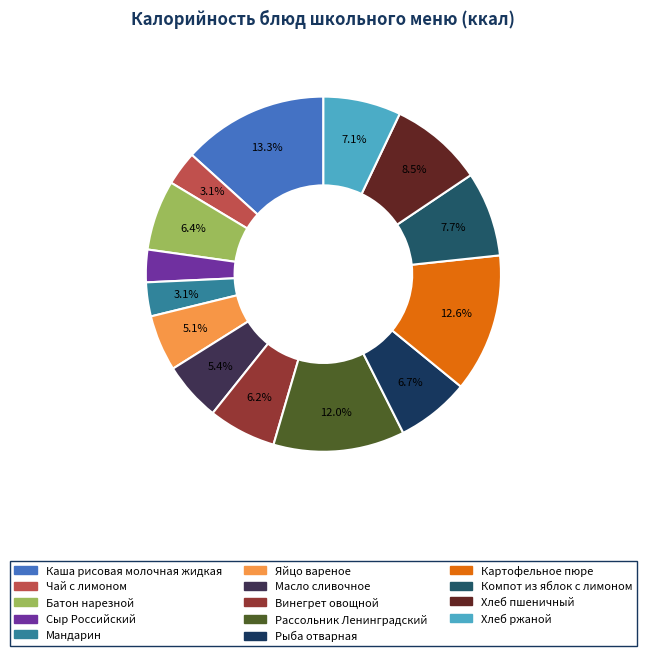

The Сыр Российский slice represents 17% of the pie. True or false?

False